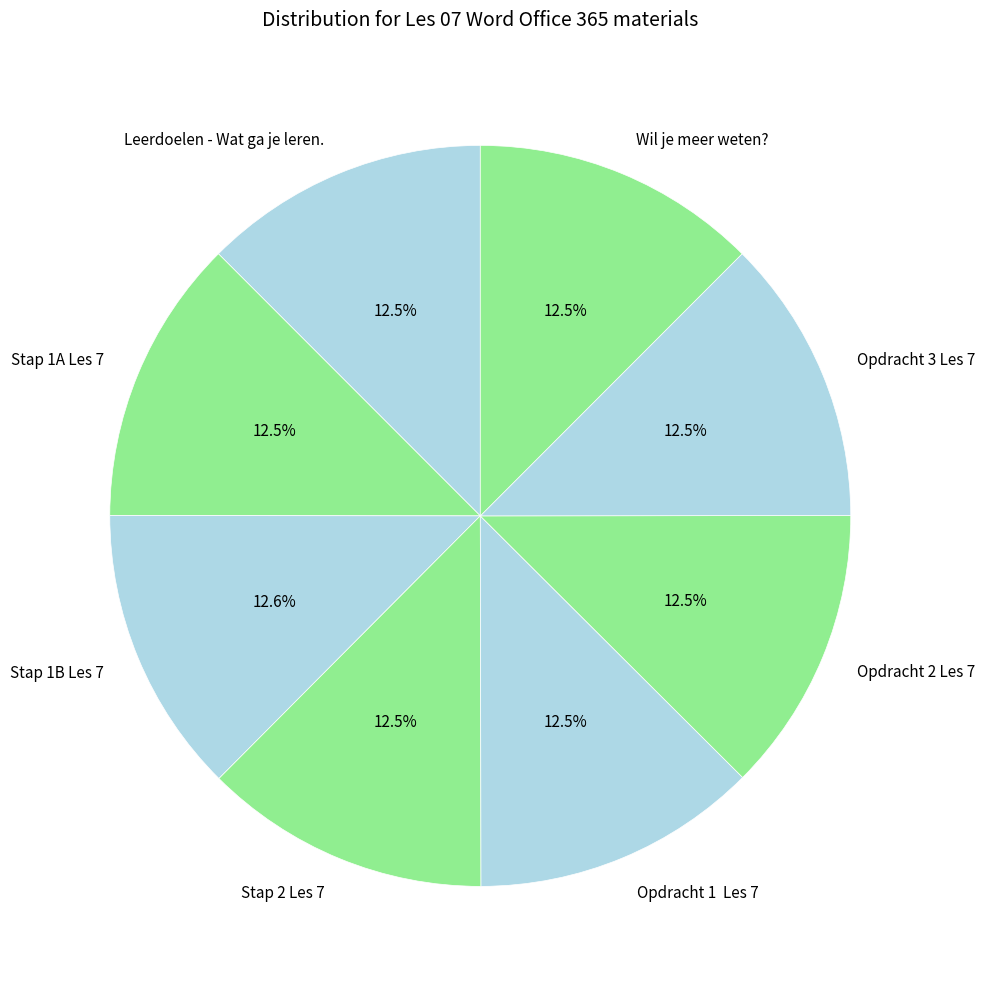

True or false: Leerdoelen - Wat ga je leren. accounts for 24% of the total.

False